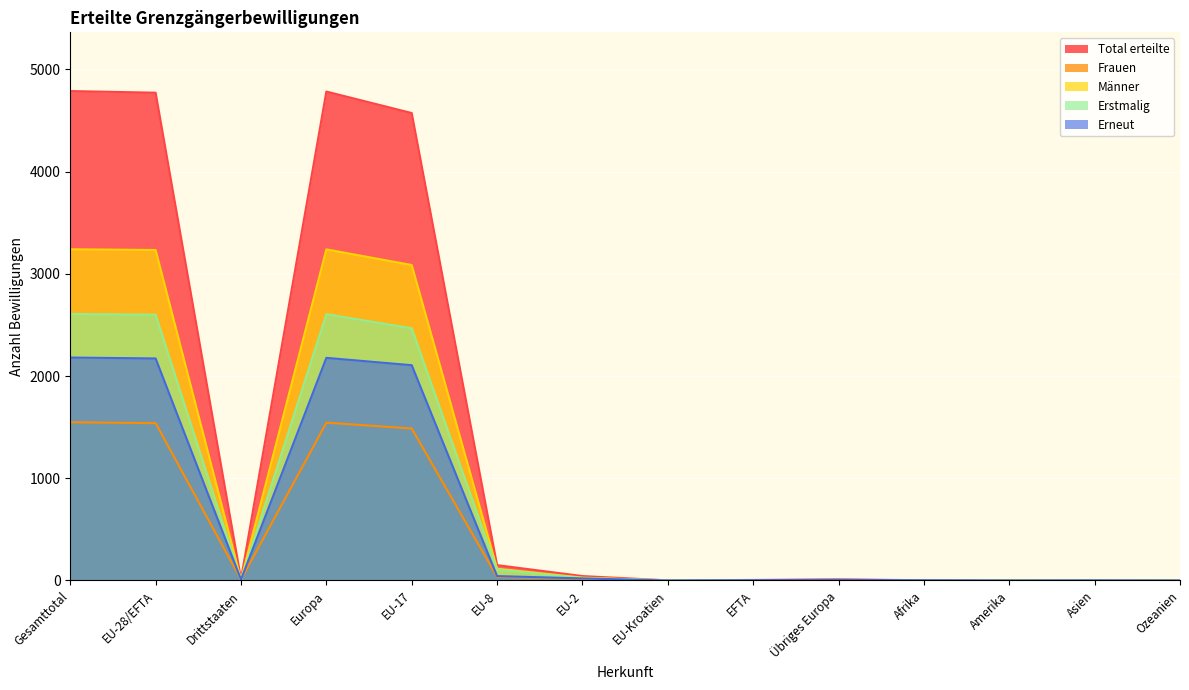

Where is the first local minimum for Erneut?

Drittstaaten